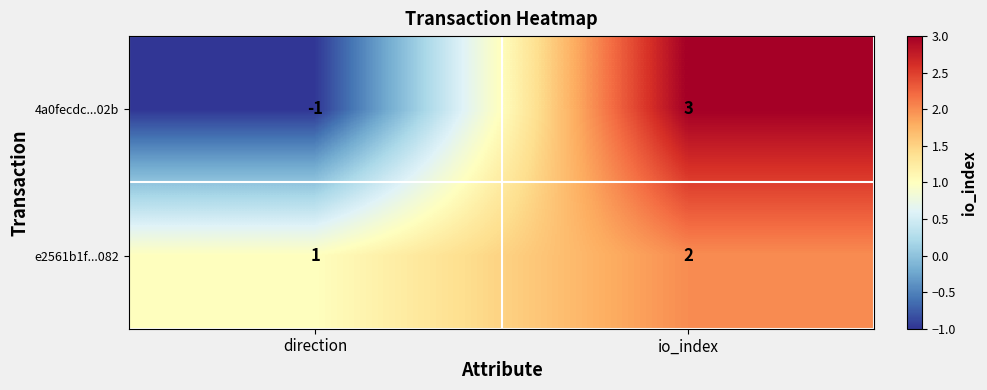

At which category does the chart reach its minimum across all series?

direction